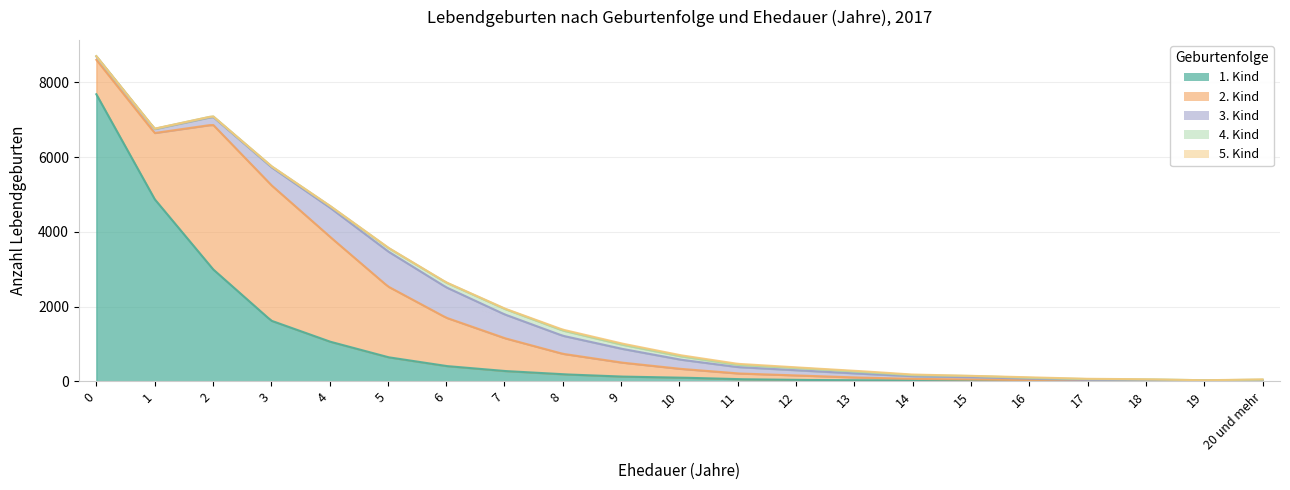

Which series has the largest range (max minus min)?

1. Kind